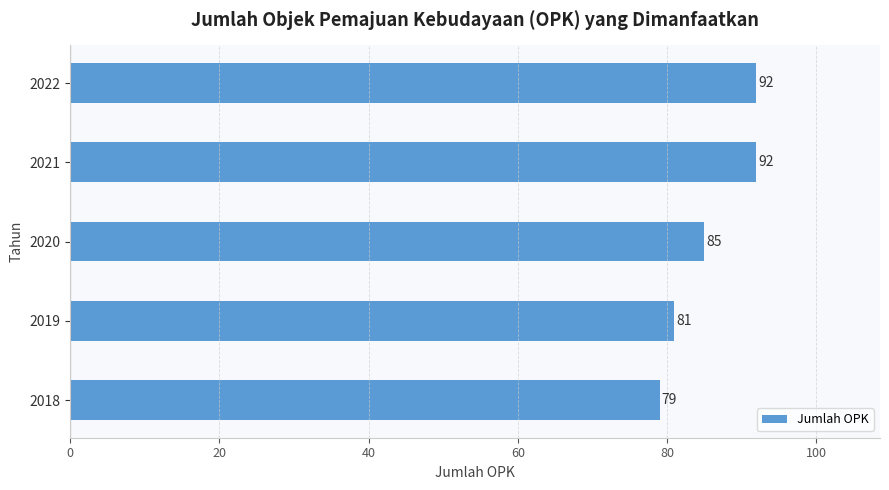

How many bars are there in total?

5